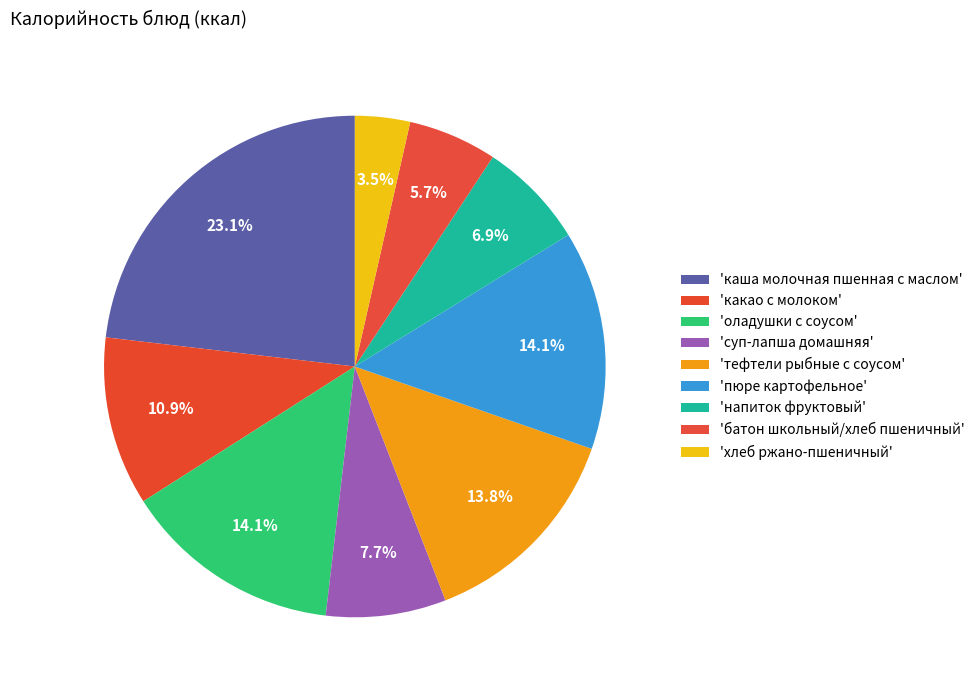

Which slice is the largest?

каша молочная пшенная с маслом